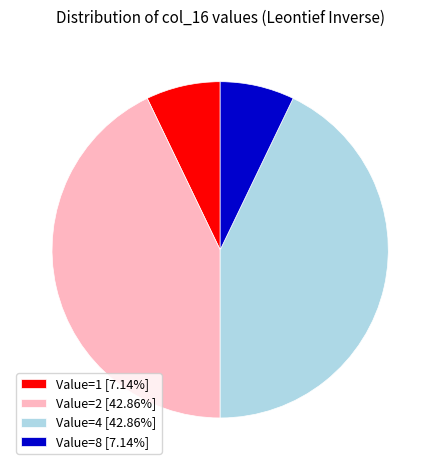

Is Value=1 [7.14%] the majority of the pie?

No